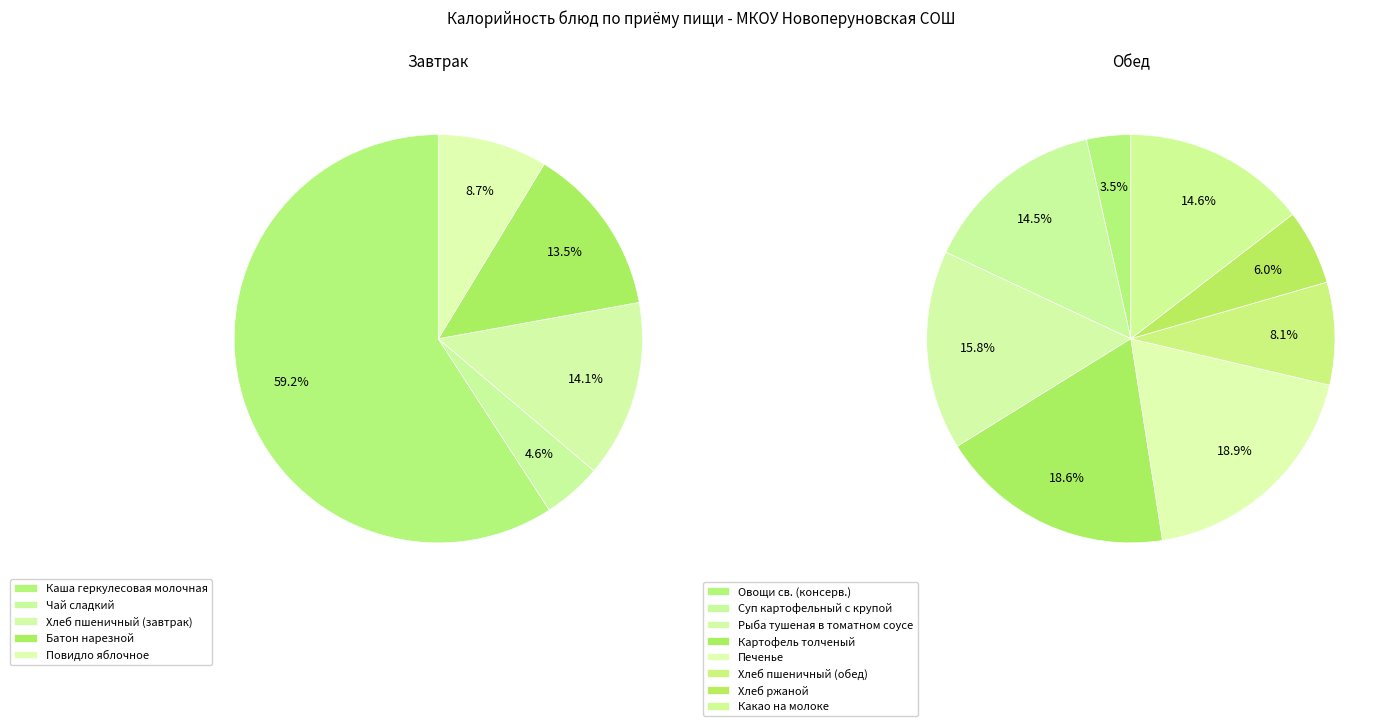

Does Батон нарезной account for over 50% of the chart?

No